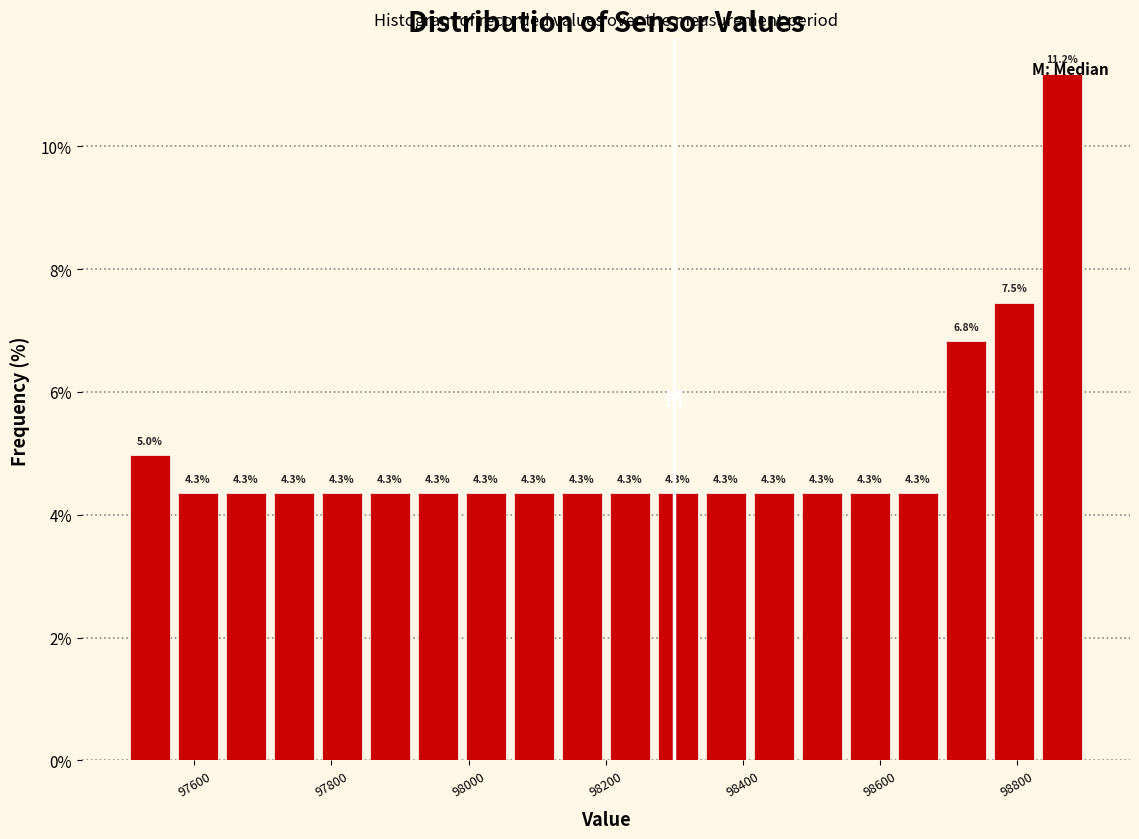

Read against the x-axis, roughly where is the centre of the tallest bar?

98860